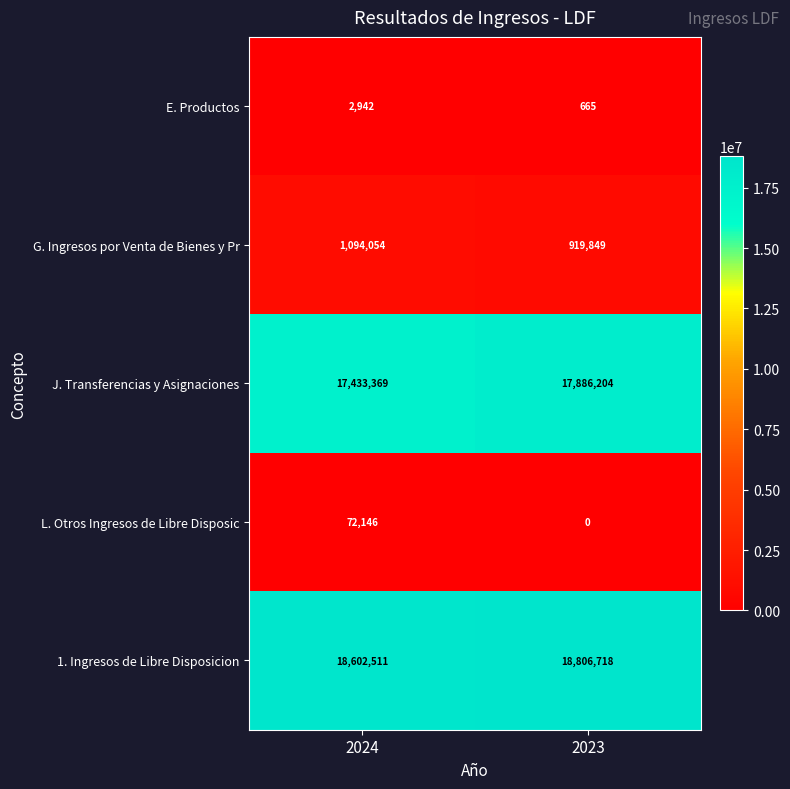

Which series has the largest total across all categories?

1. Ingresos de Libre Disposicion